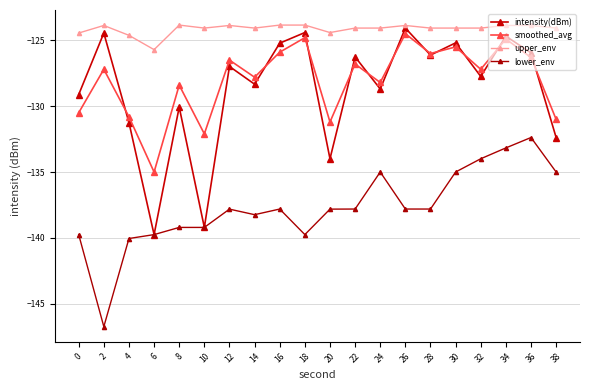

What are all the series names shown in the legend?

intensity(dBm), smoothed_avg, upper_env, lower_env